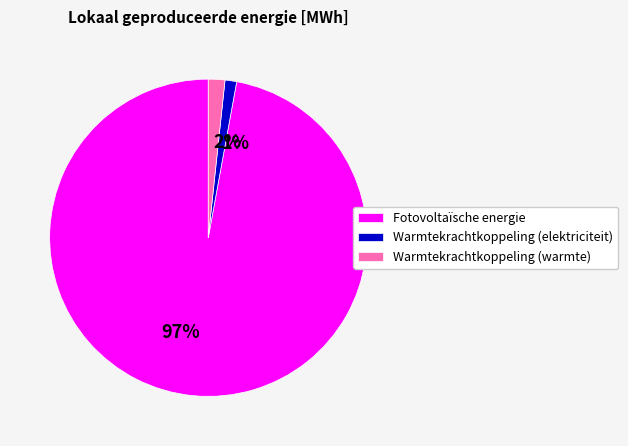

Do Fotovoltaïsche energie and Warmtekrachtkoppeling (warmte) together represent more than half of the pie?

Yes